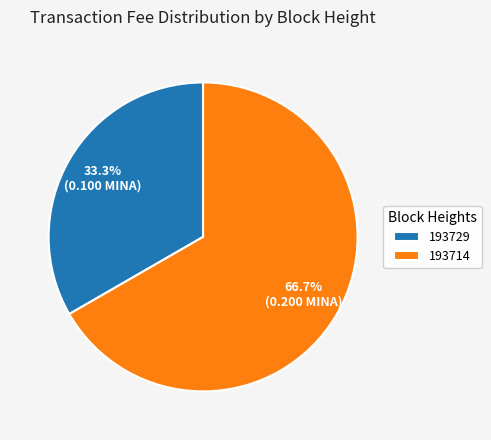

Is there a majority slice in this chart?

Yes